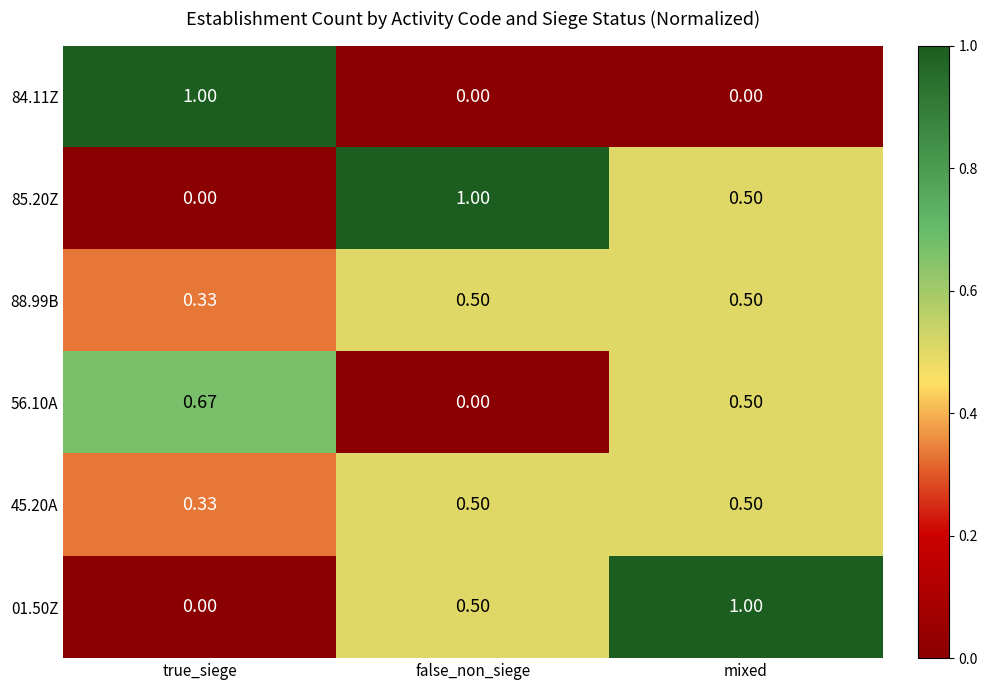

What is the greatest value displayed?

1.0